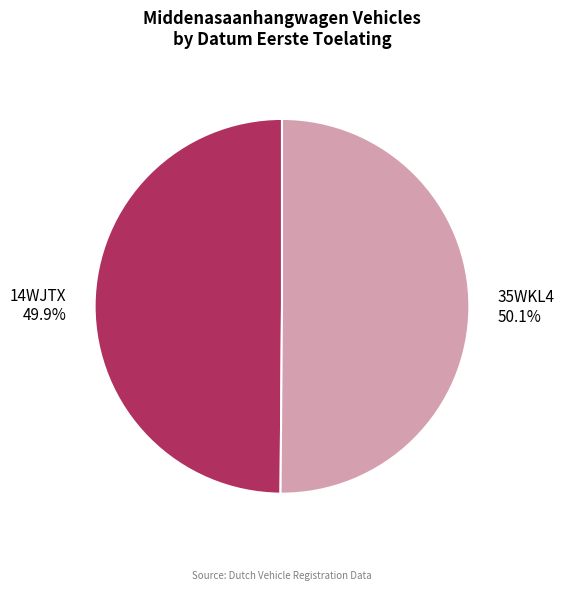

What portion of the pie excludes 14WJTX?

50.1%